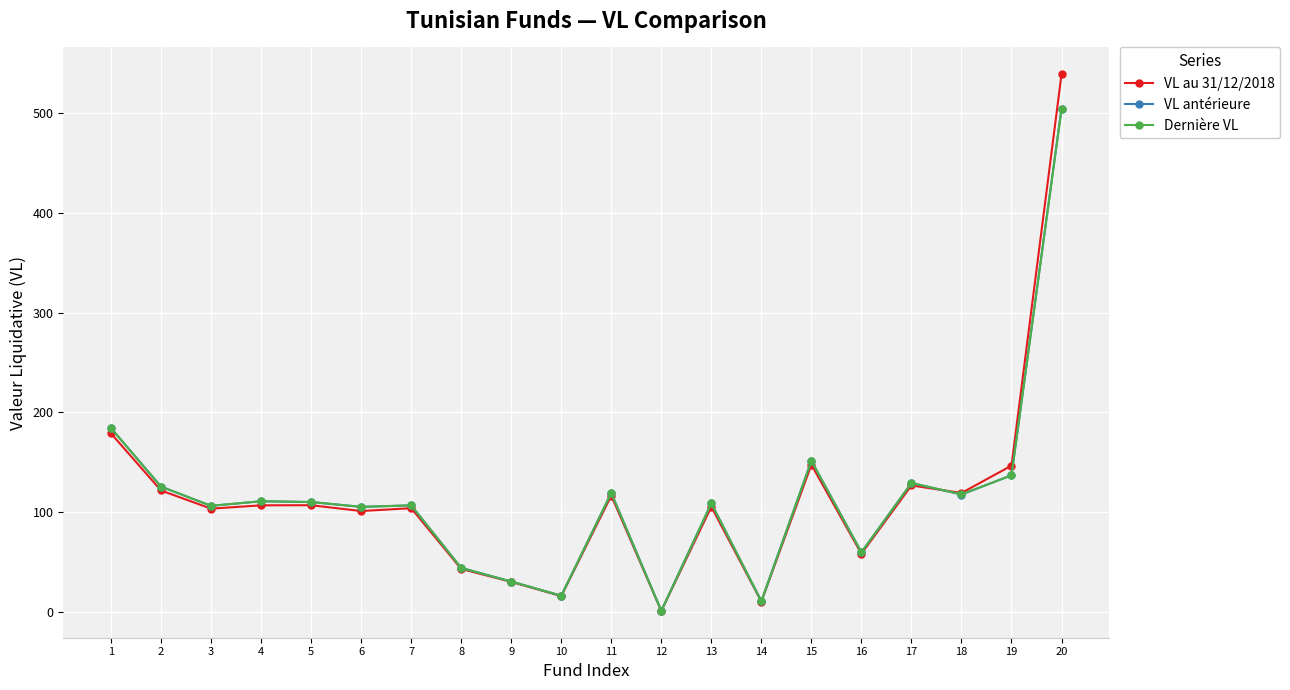

What is the value of the VL antérieure point at the 9th from the left?

30.5